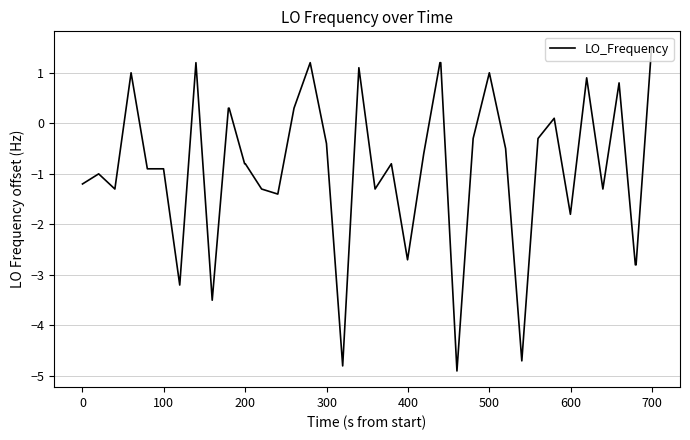

What is the greatest value displayed?

1.5